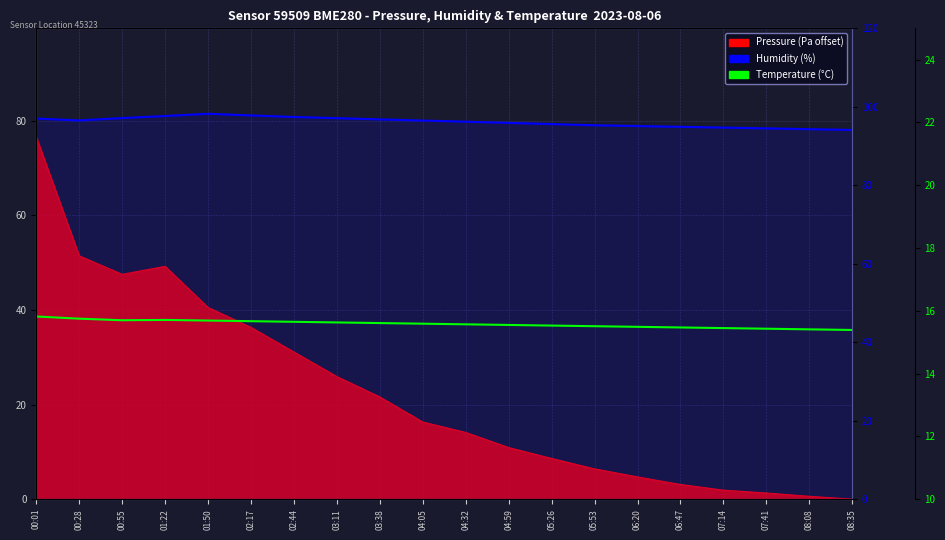

The value of Temperature (°C) at 08:35 is 15.4. True or false?

True